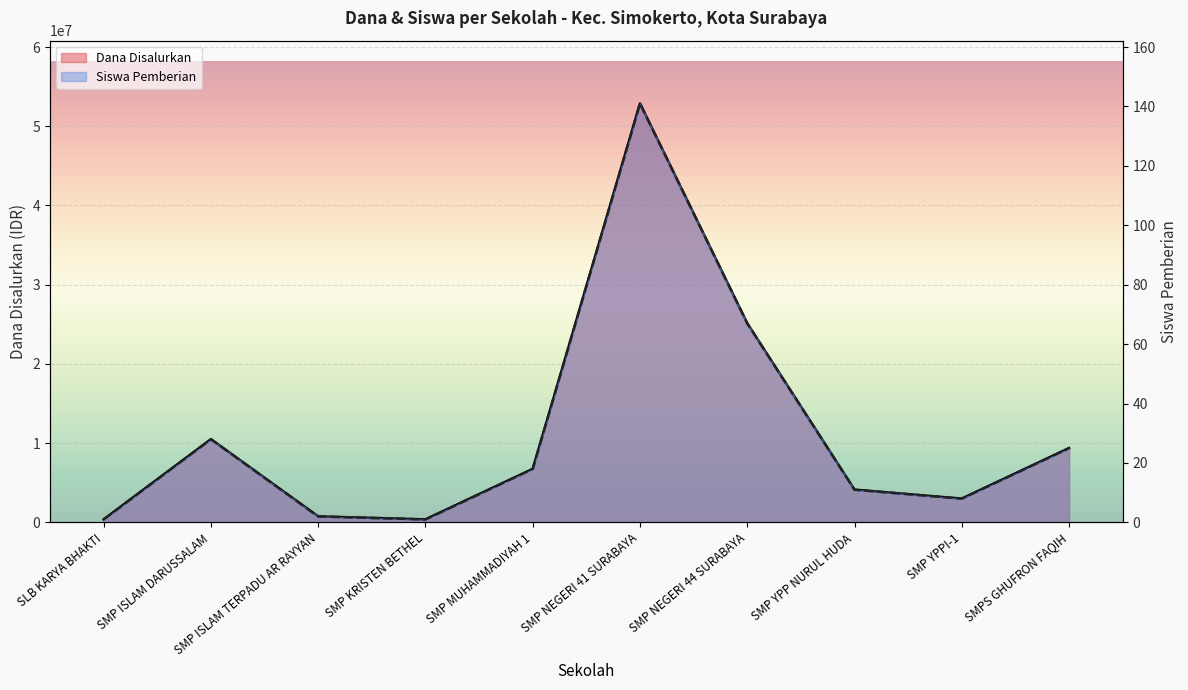

How many values in the Dana Disalurkan series are below 6750000?

5